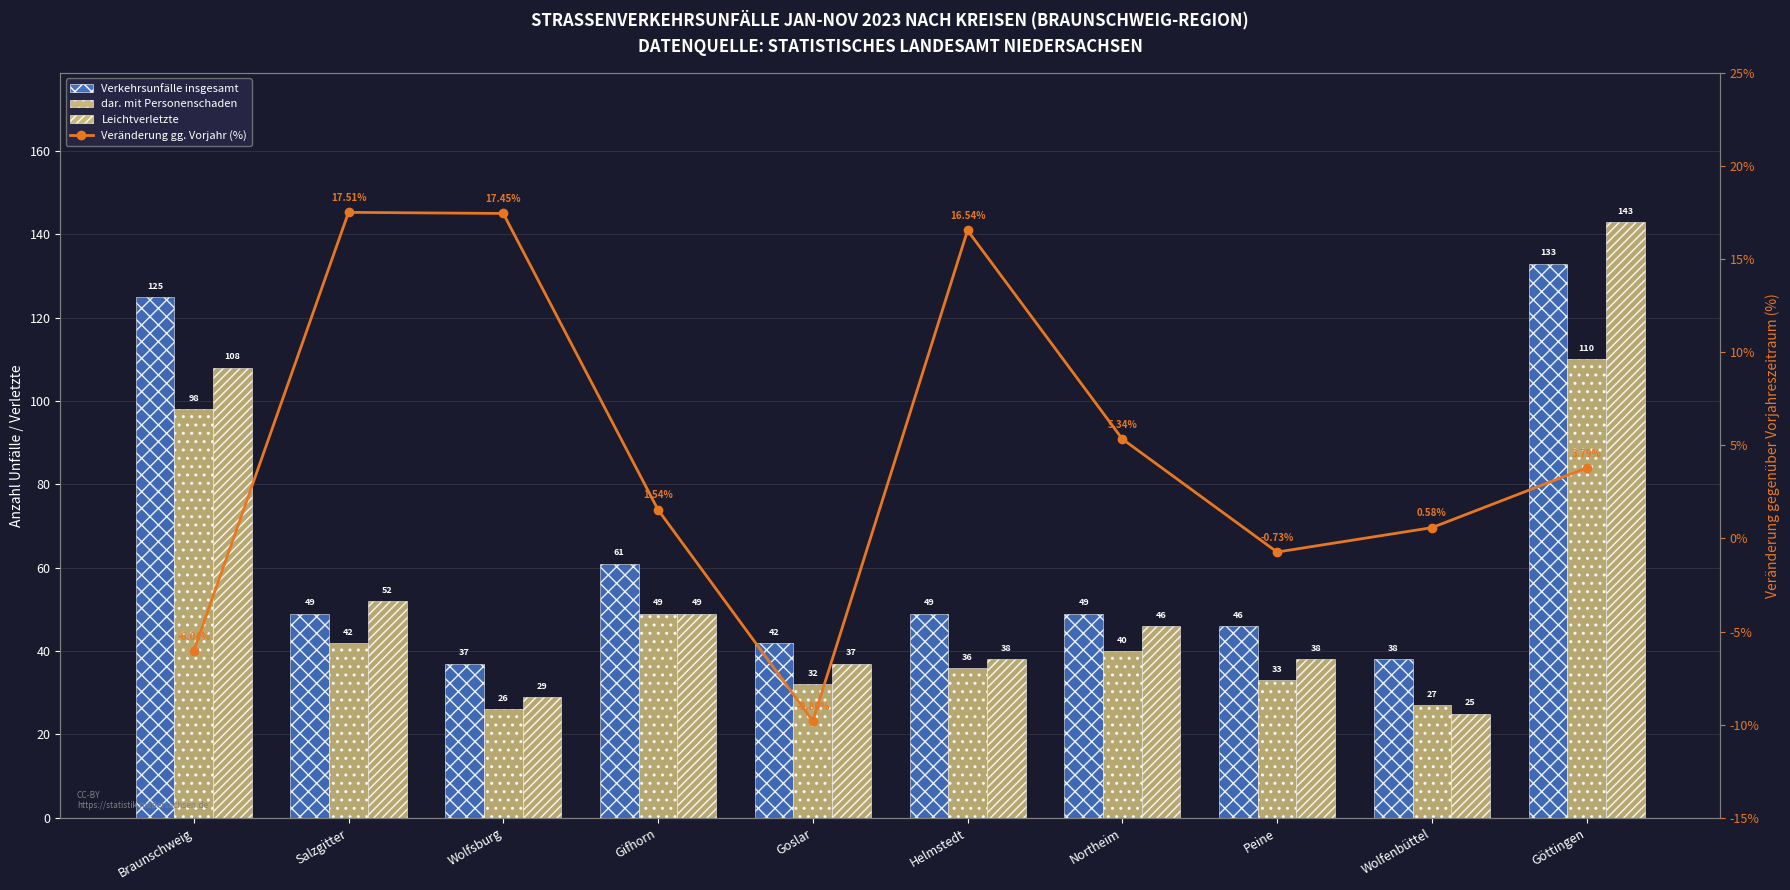

Reading right to left, extract all data points from this chart.

Verkehrsunfälle insgesamt: 133.0	38.0	46.0	49.0	49.0	42.0	61.0	37.0	49.0	125.0
dar. mit Personenschaden: 110.0	27.0	33.0	40.0	36.0	32.0	49.0	26.0	42.0	98.0
Leichtverletzte: 143.0	25.0	38.0	46.0	38.0	37.0	49.0	29.0	52.0	108.0
Veränderung gg. Vorjahr (%): 3.8	0.6	-0.7	5.3	16.5	-9.8	1.5	17.4	17.5	-6.0